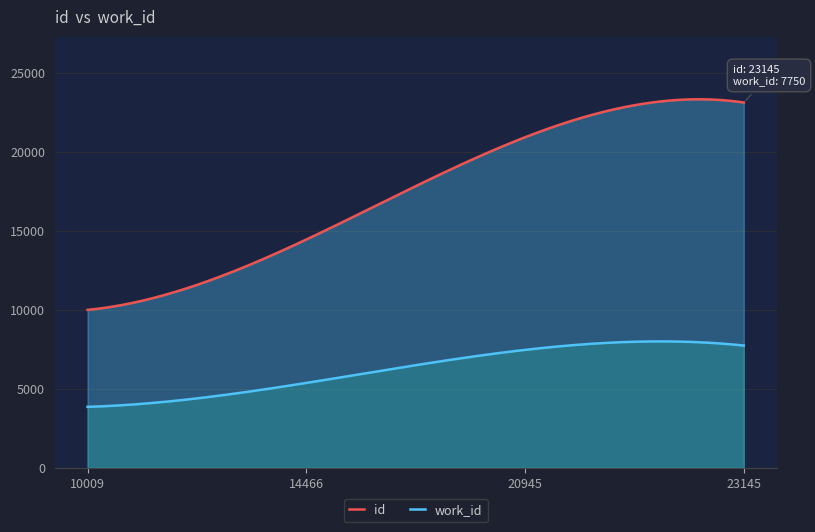

What is the difference between the maximum and minimum values in the id series?

13340.8